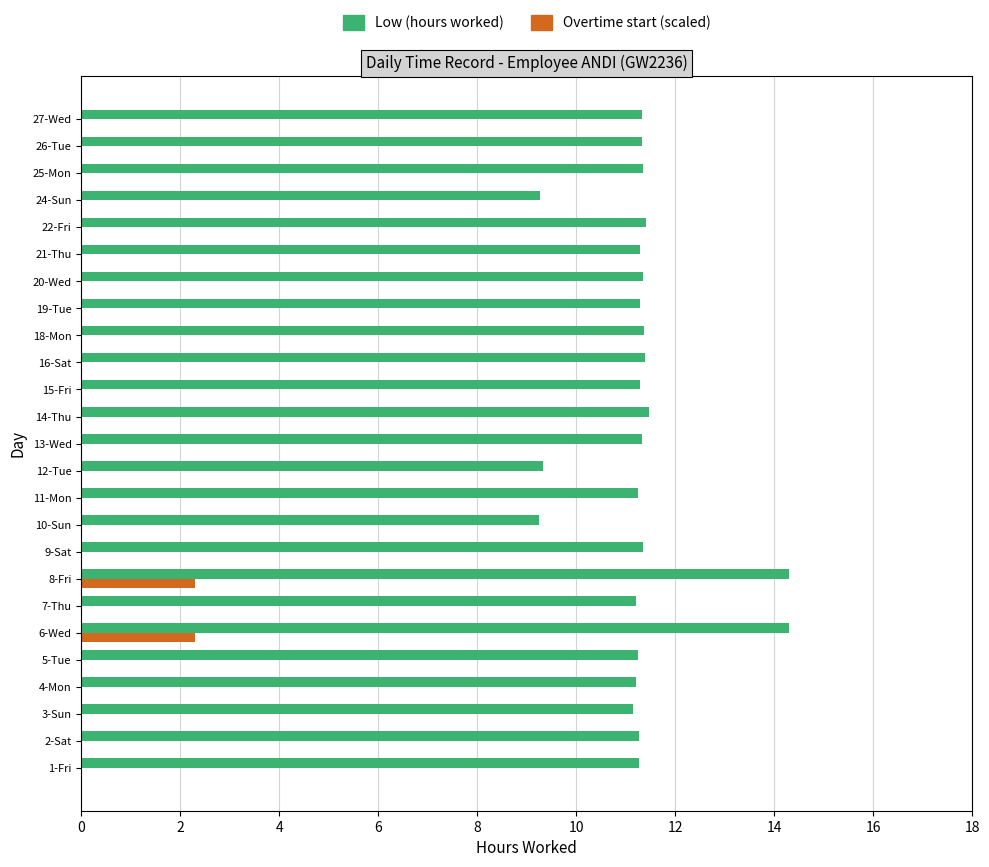

What is the maximum value for Low (hours worked)?

14.3